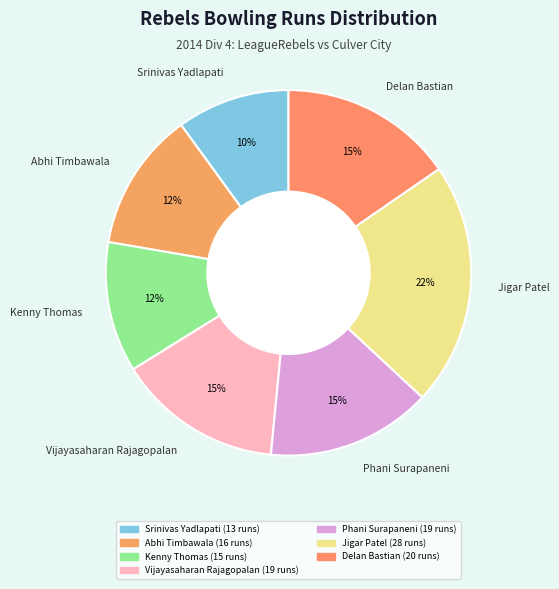

To the nearest percent, what percentage of the pie is Vijayasaharan Rajagopalan?

15%